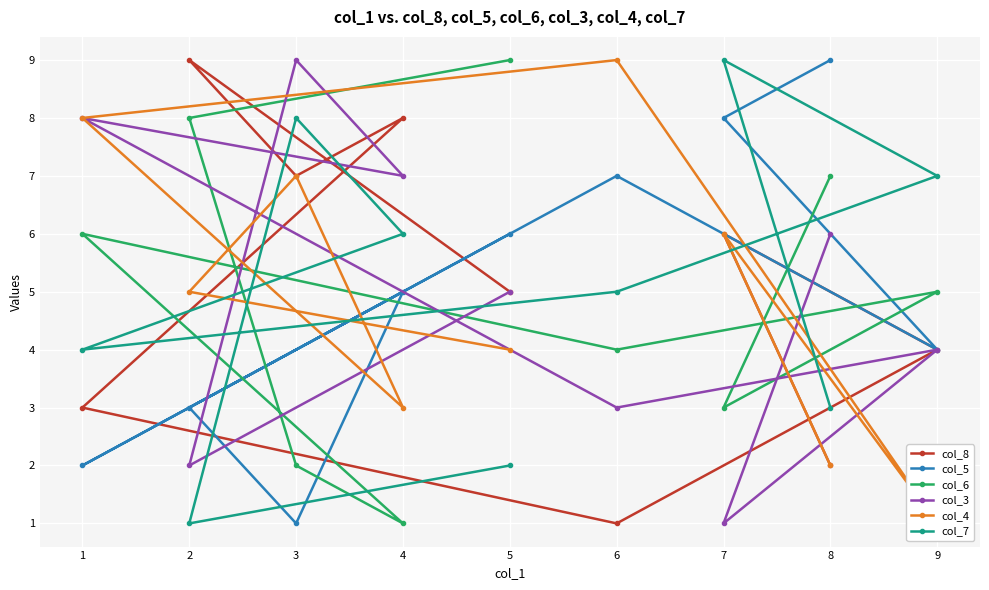

Rank the categories by col_3 value from highest to lowest.

3, 1, 4, 8, 5, 9, 6, 2, 7